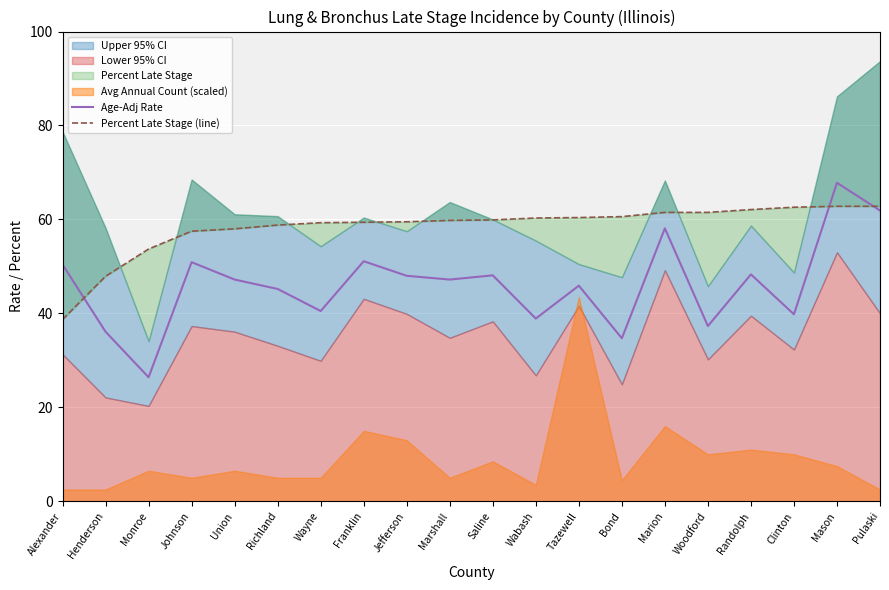

What is the maximum value for Age-Adj Rate?

67.8